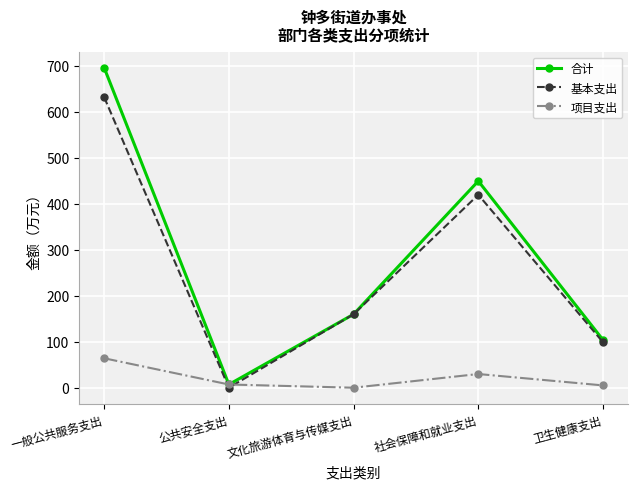

Where does the 项目支出 series first go above 7?

一般公共服务支出